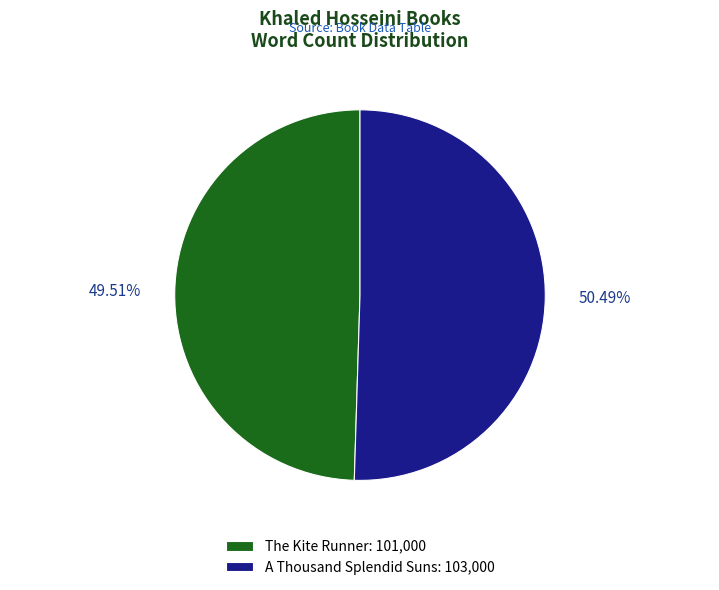

Which slice is the smallest?

The Kite Runner